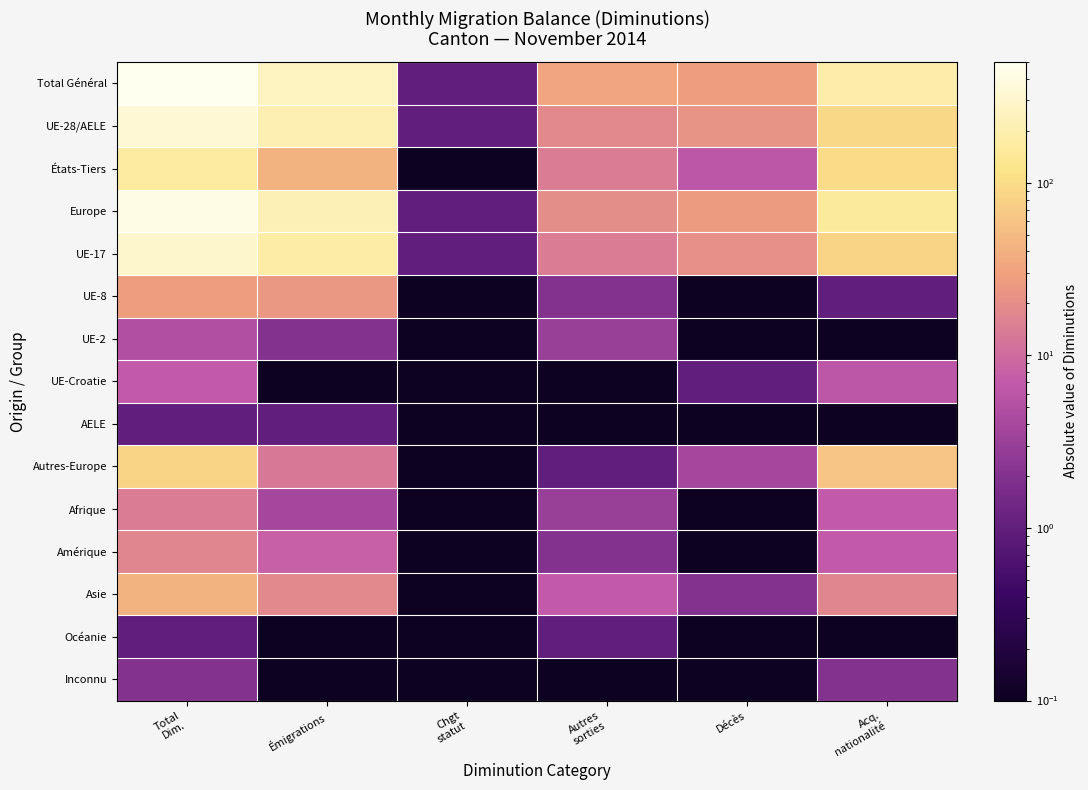

Which series changed the most between Émigrations and Autres sorties?

Total Général